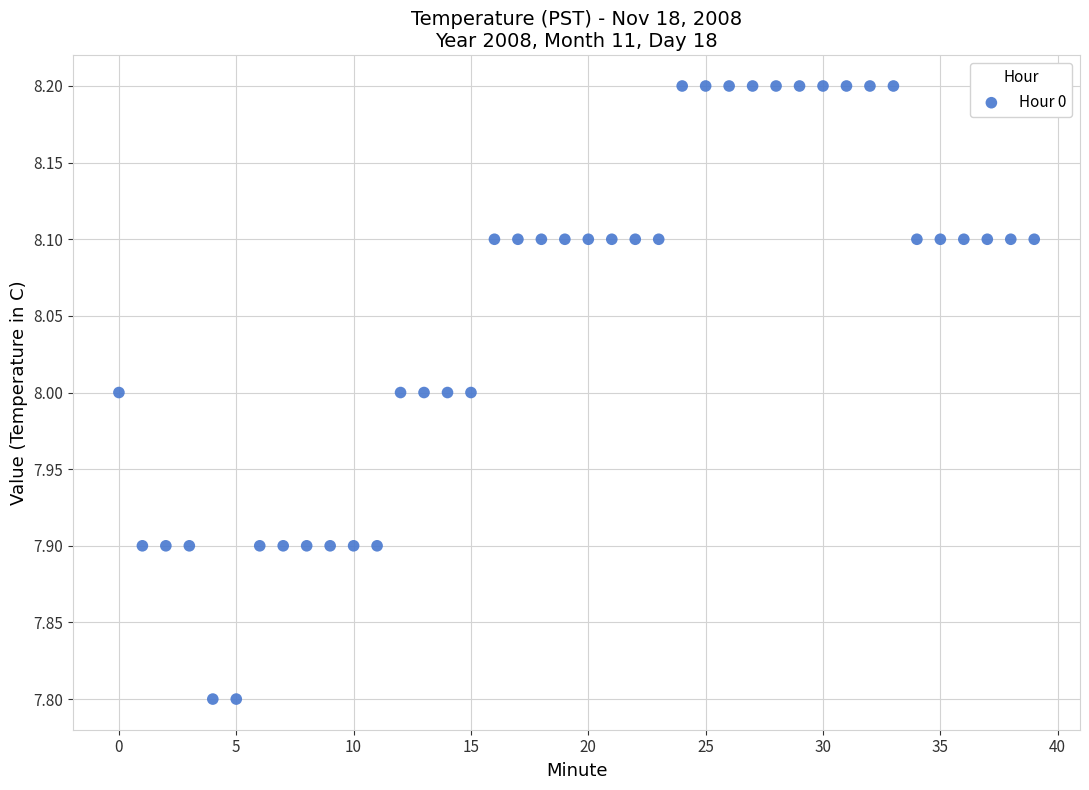

What is the range of Y values (max minus min)?

0.4